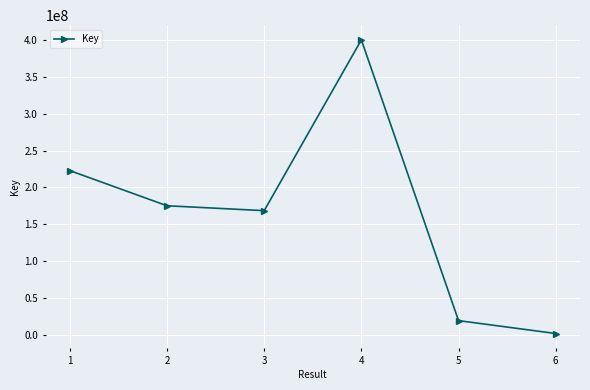

Reading left to right, extract all data points from this chart.

222793323	175141161	168503989	400094893	19401657	1933928